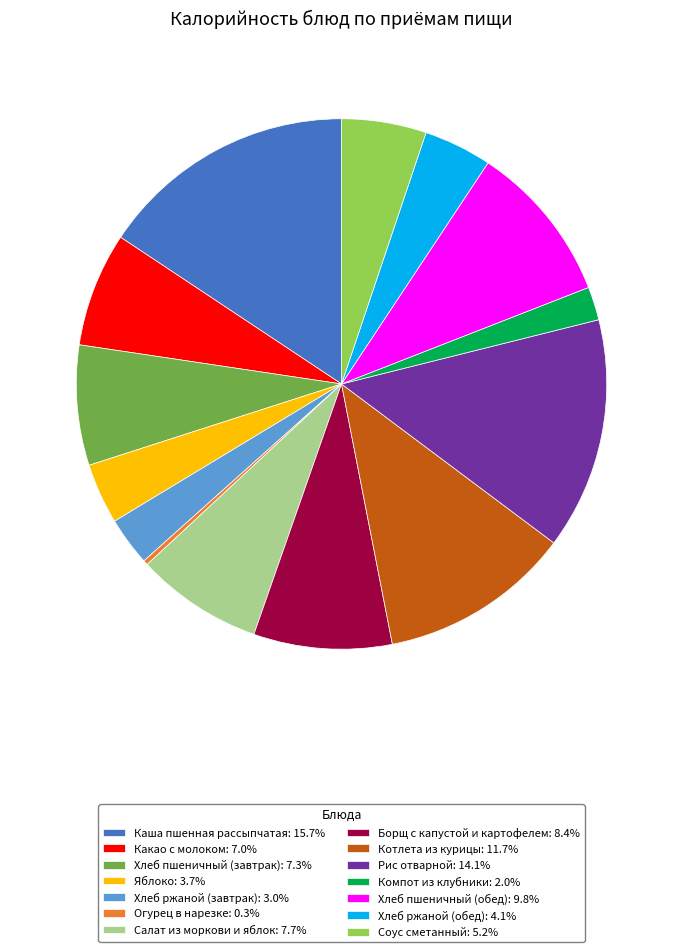

Is the sum of Борщ с капустой и картофелем: 8.4% and Хлеб пшеничный (обед): 9.8% greater than half?

No